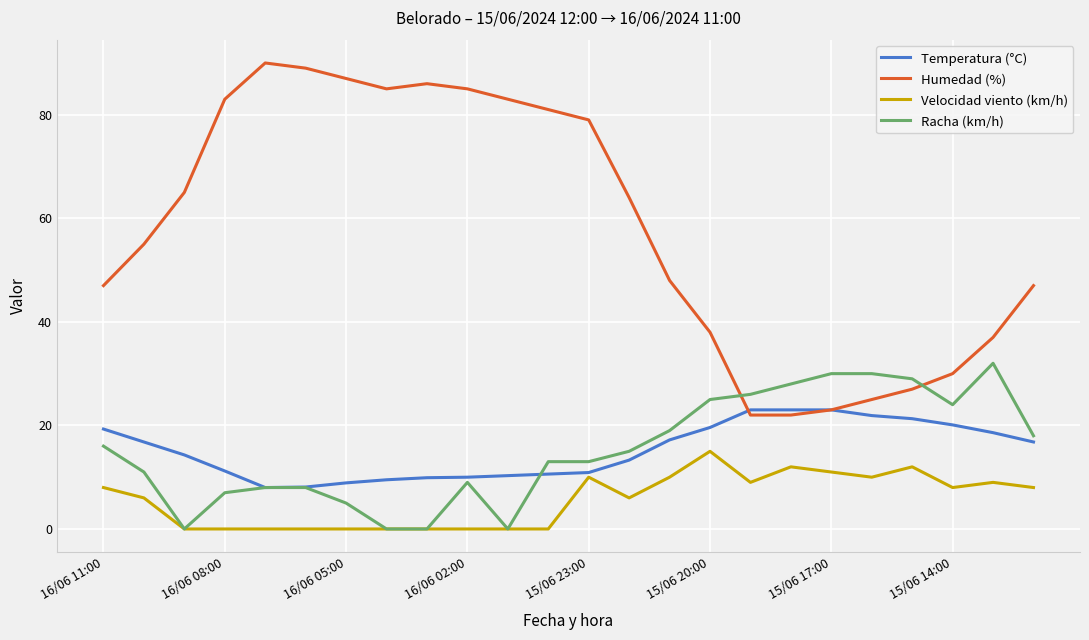

What is the highest value of the Humedad (%) series?

90.0